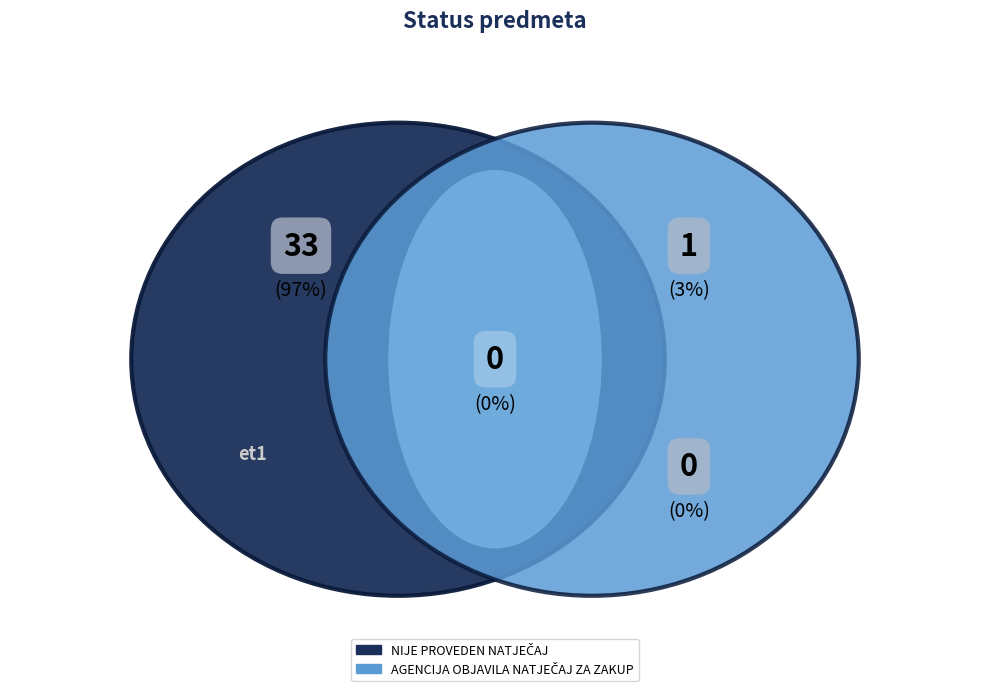

What percentage do NIJE PROVEDEN NATJEČAJ and AGENCIJA OBJAVILA NATJEČAJ ZA ZAKUP together represent?

100.0%